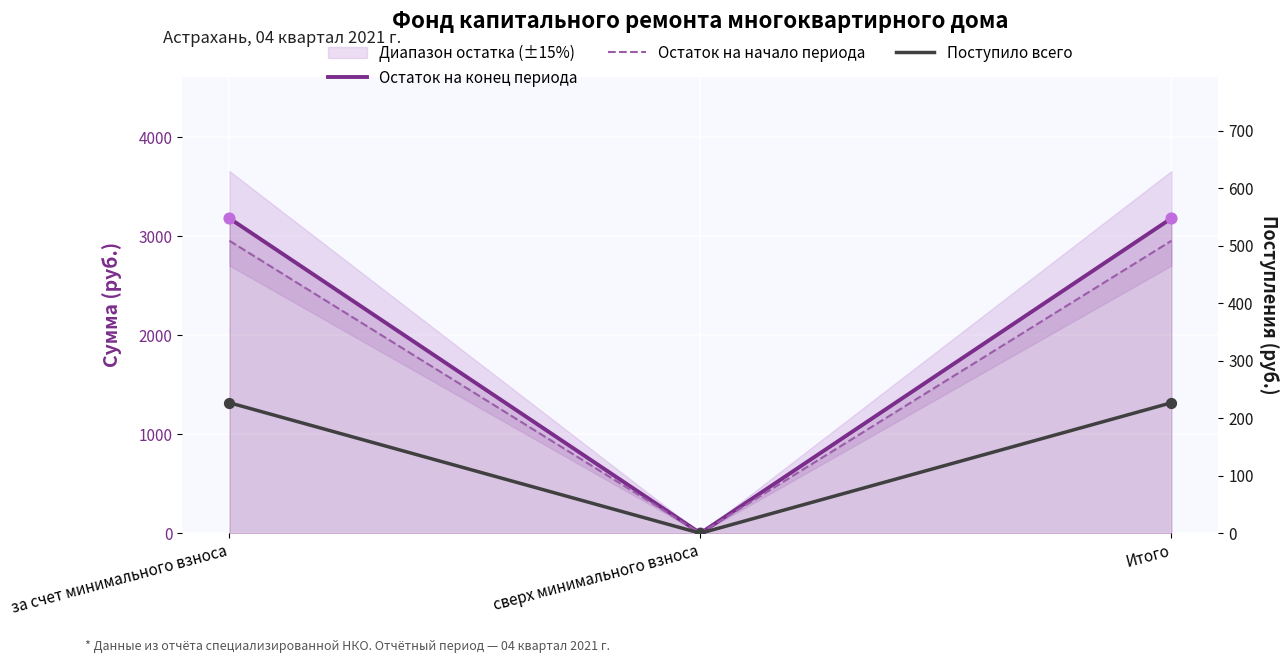

Which series has the widest spread of Y values?

Остаток на конец периода